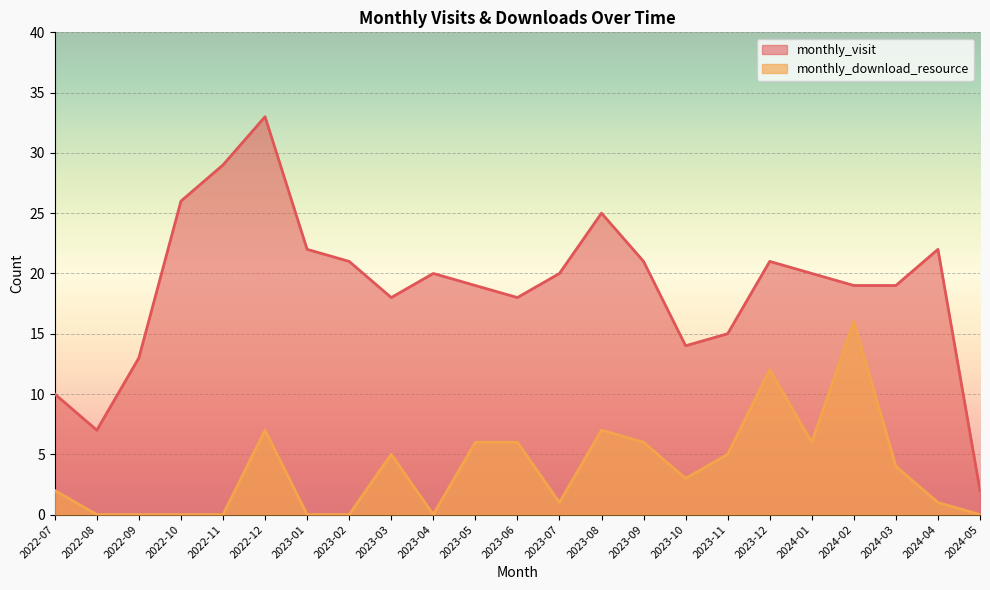

Which category has the lowest value in the monthly_visit series?

2024-05